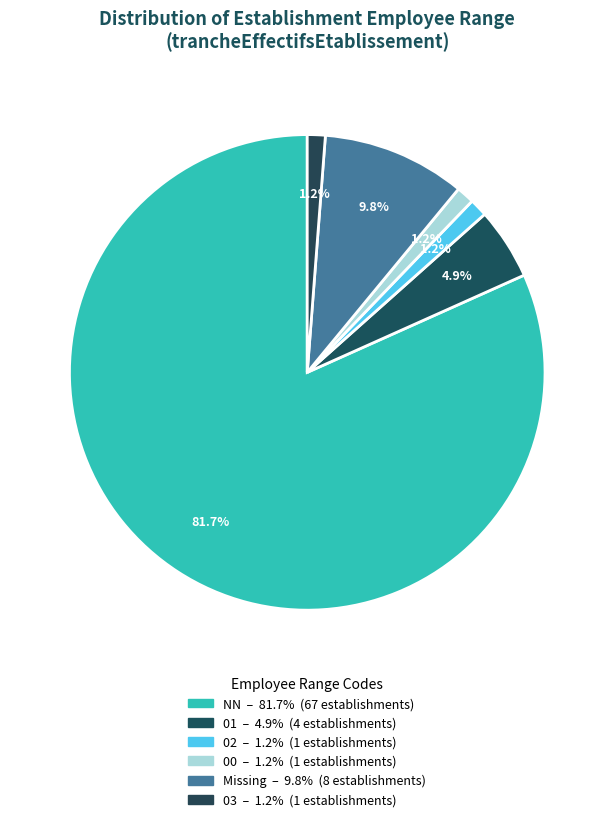

Does any single category account for the majority?

Yes